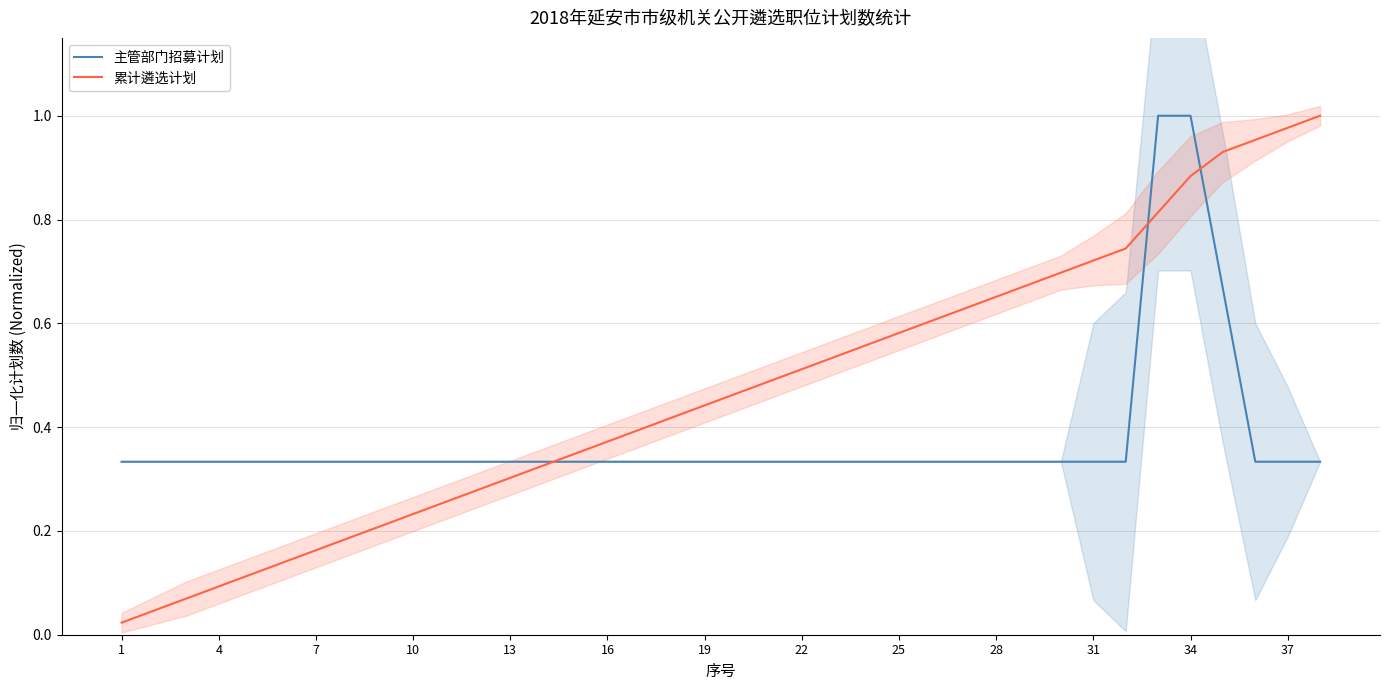

What is the sum of all 累计遴选计划 values?

17.8